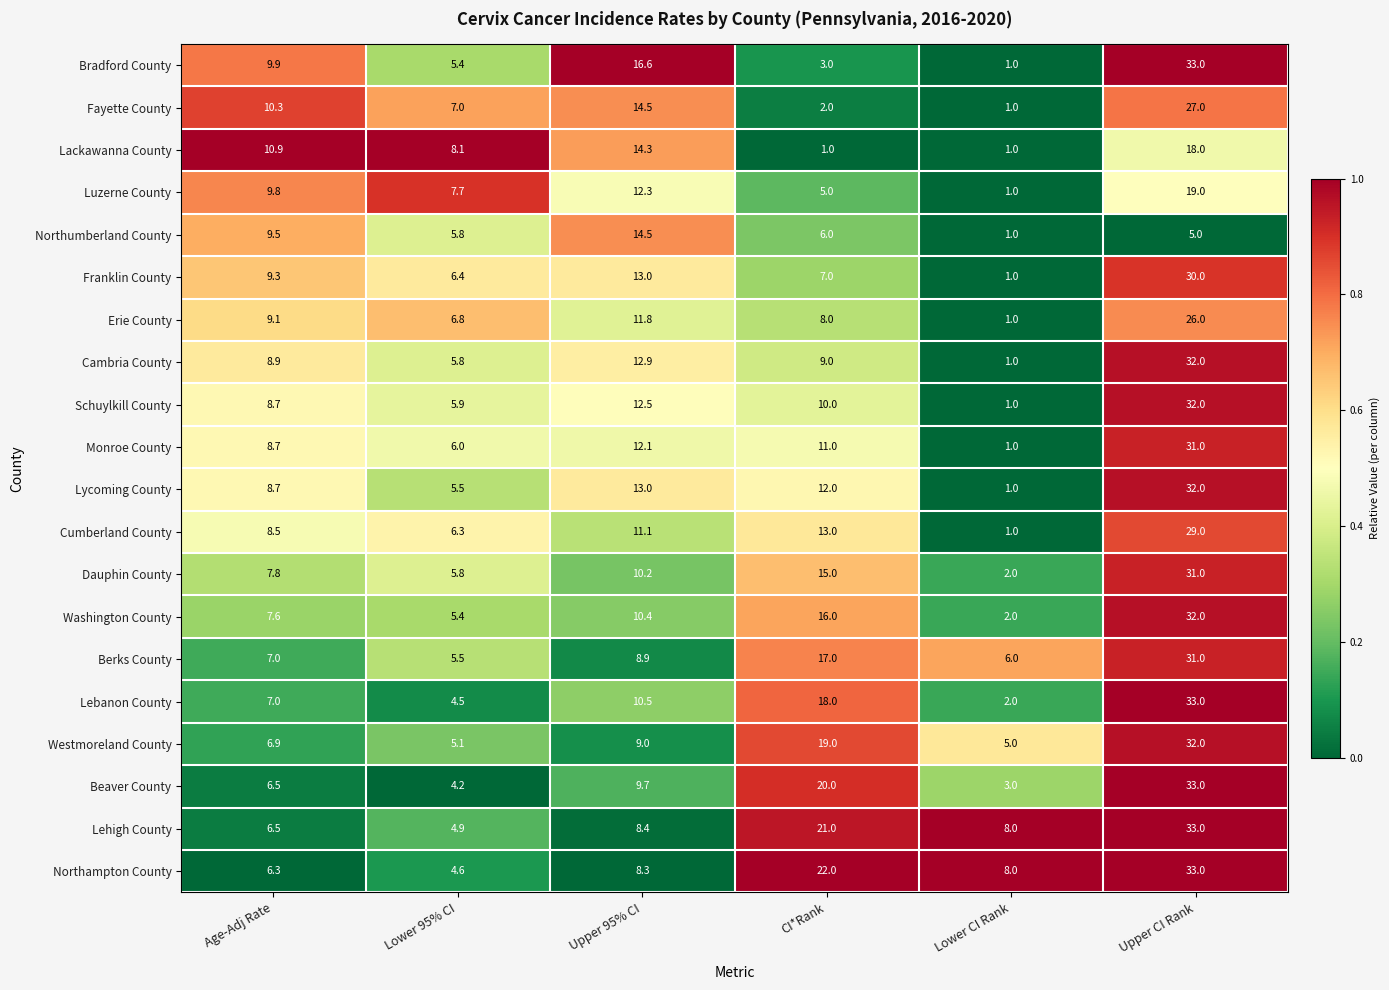

What is the approximate value of Erie County at Lower 95% CI?

6.8